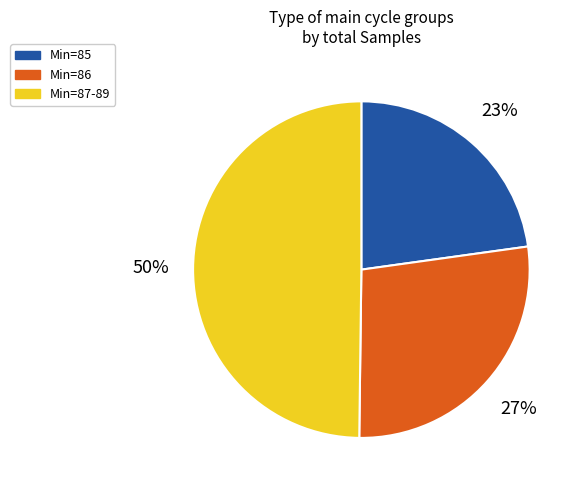

To the nearest percent, what is the difference between the largest and smallest slice percentages?

27%